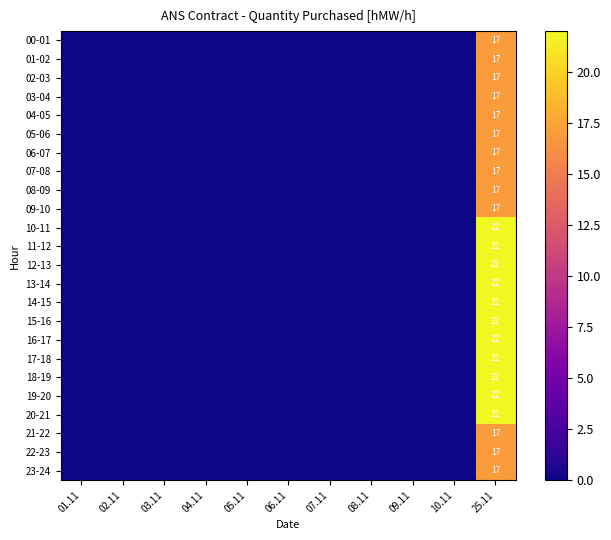

What is the spread (max minus min) of values at 25.11?

5